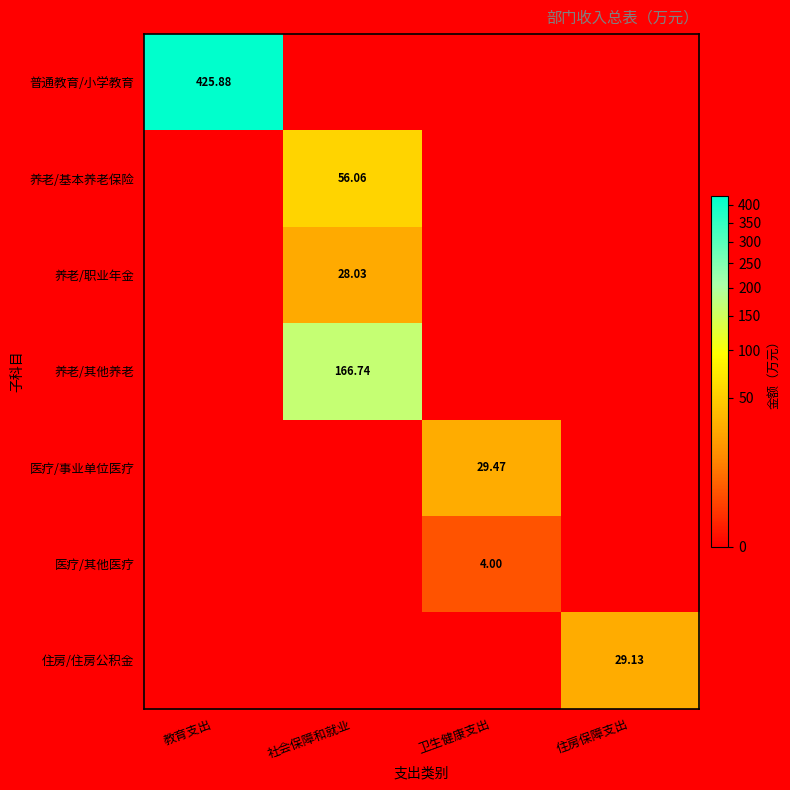

At which label is 养老/基本养老保险 closest to 28?

教育支出